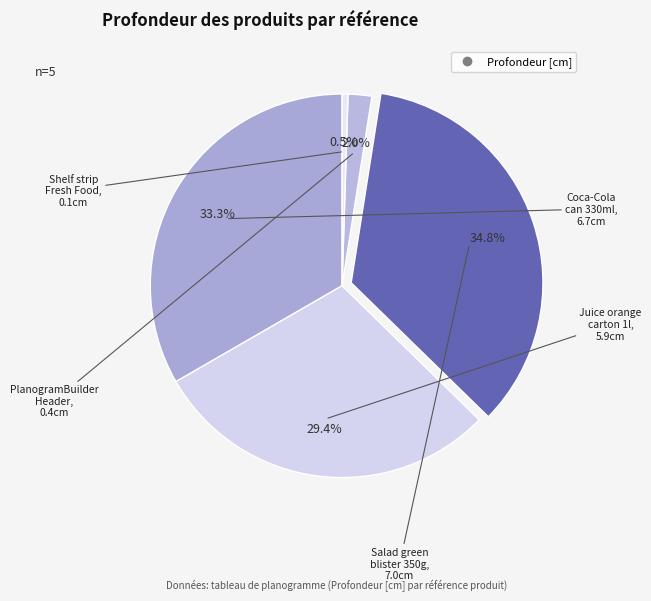

Does any single category account for the majority?

No